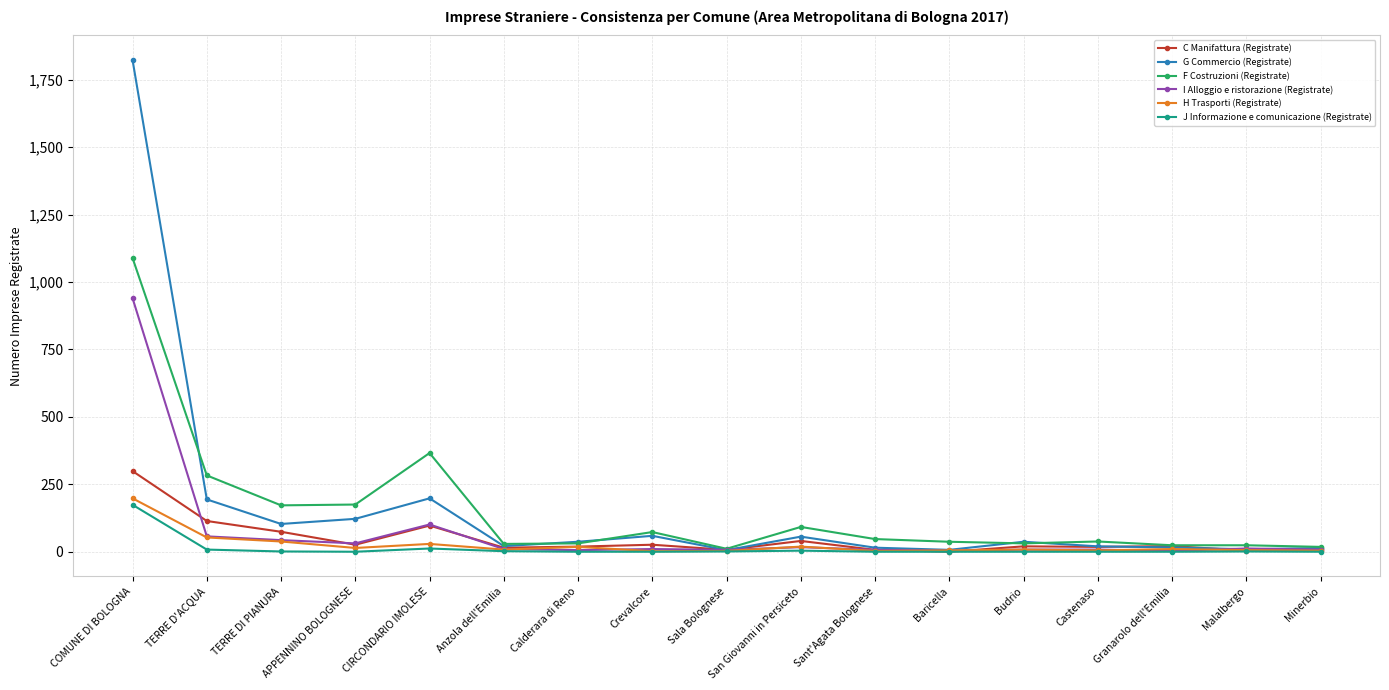

Is the value of I Alloggio e ristorazione (Registrate) at CIRCONDARIO IMOLESE greater than the value of C Manifattura (Registrate) at Budrio?

Yes